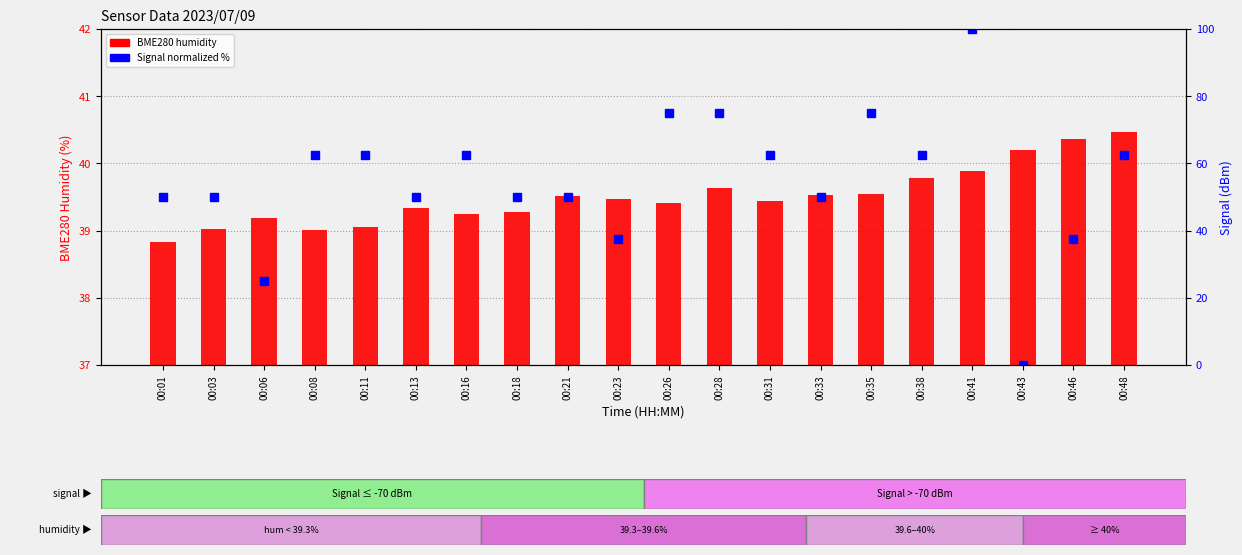

Where is Signal (normalized %) nearest to the value 50?

00:01